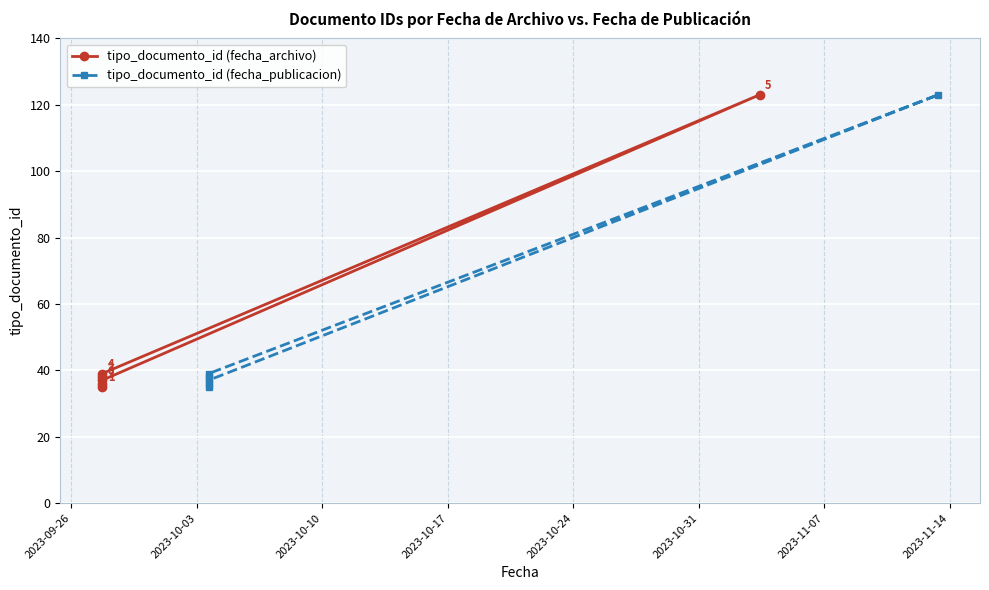

What are all the series names shown in the legend?

tipo_documento_id (fecha_archivo), tipo_documento_id (fecha_publicacion)